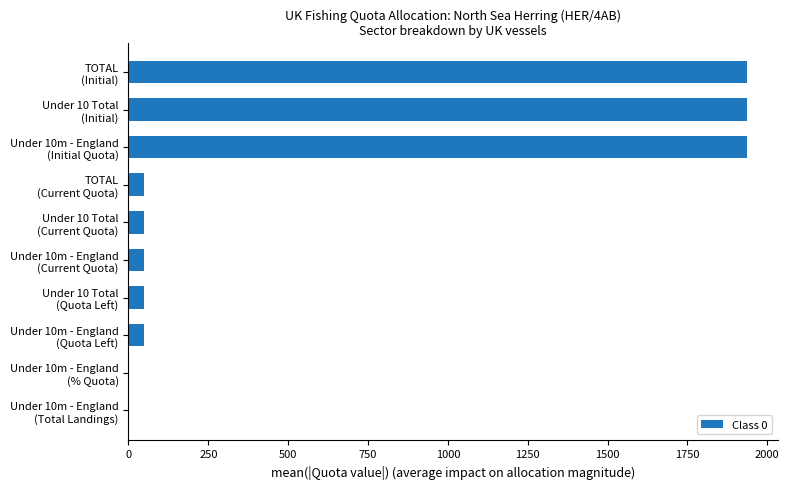

What is the sum of all values?

6055.7